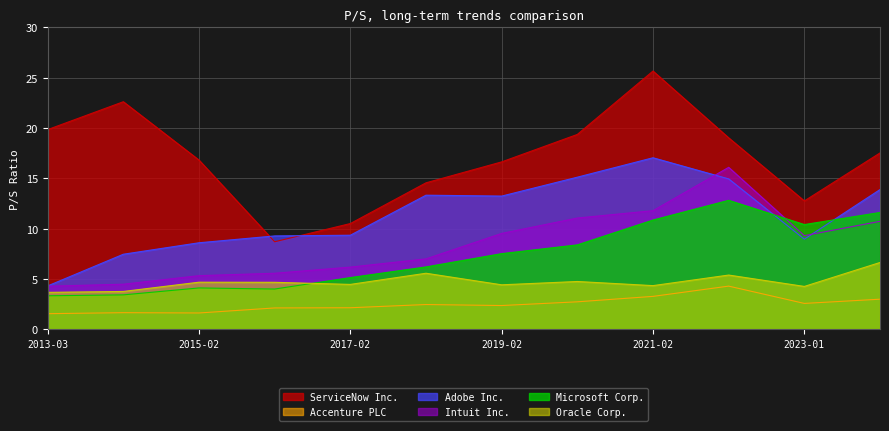

What is the sum of the Accenture PLC values at 2016-02-25 and 2014-02-28?

3.8